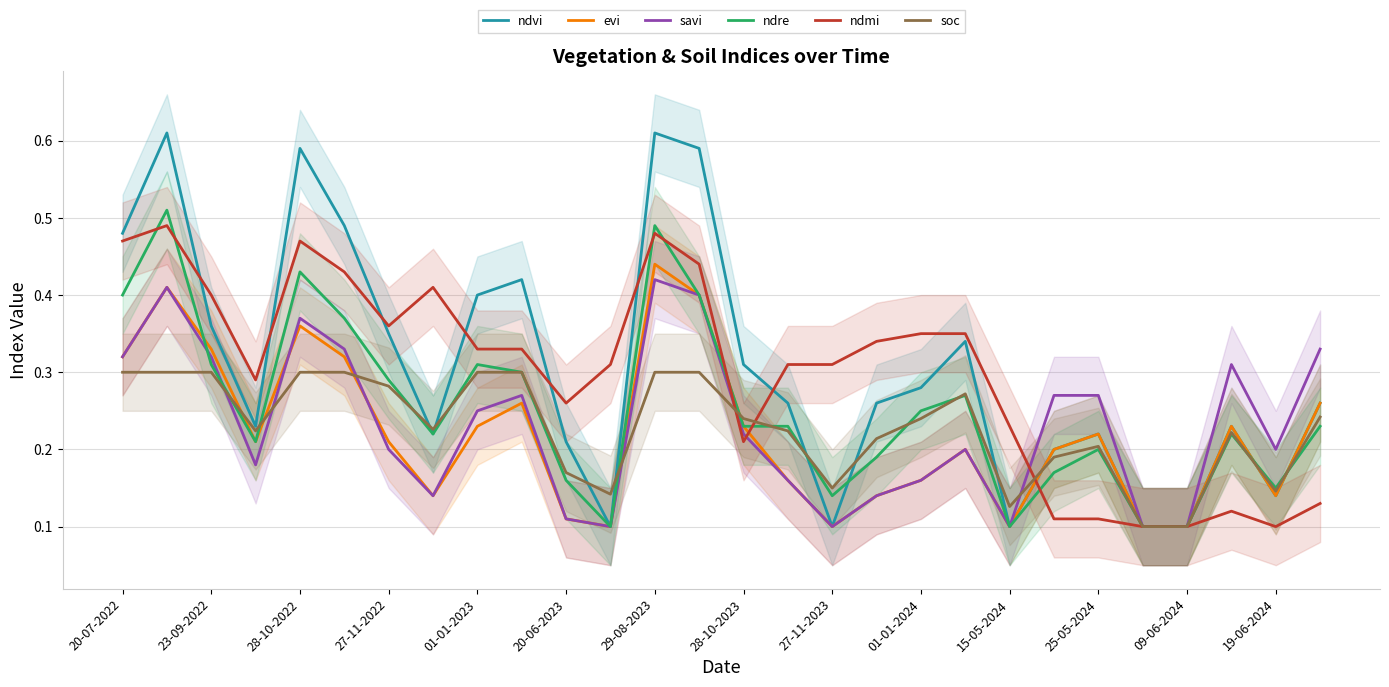

At which label does evi reach its peak?

29-08-2023